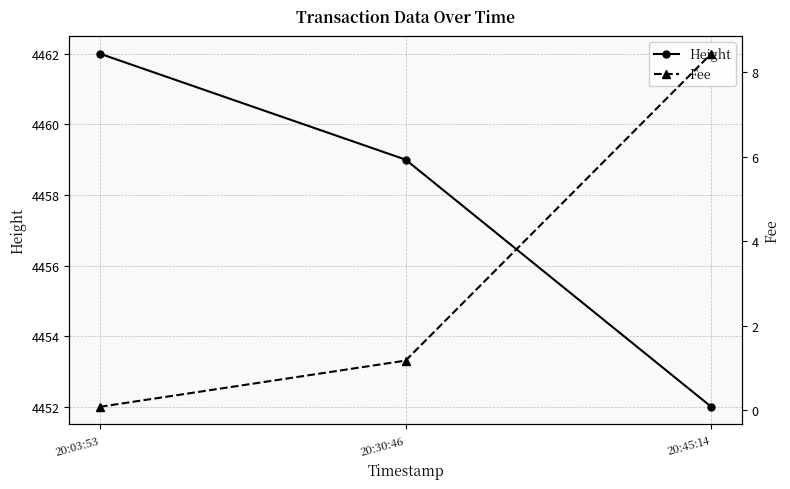

How many lines are shown in the chart?

2